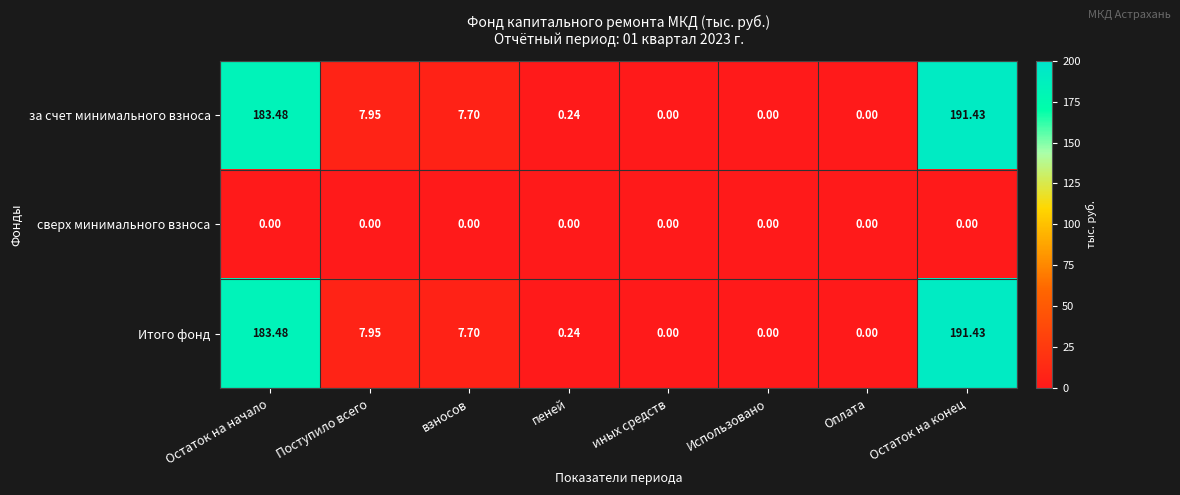

At which label does Итого фонд reach its peak?

Остаток на конец